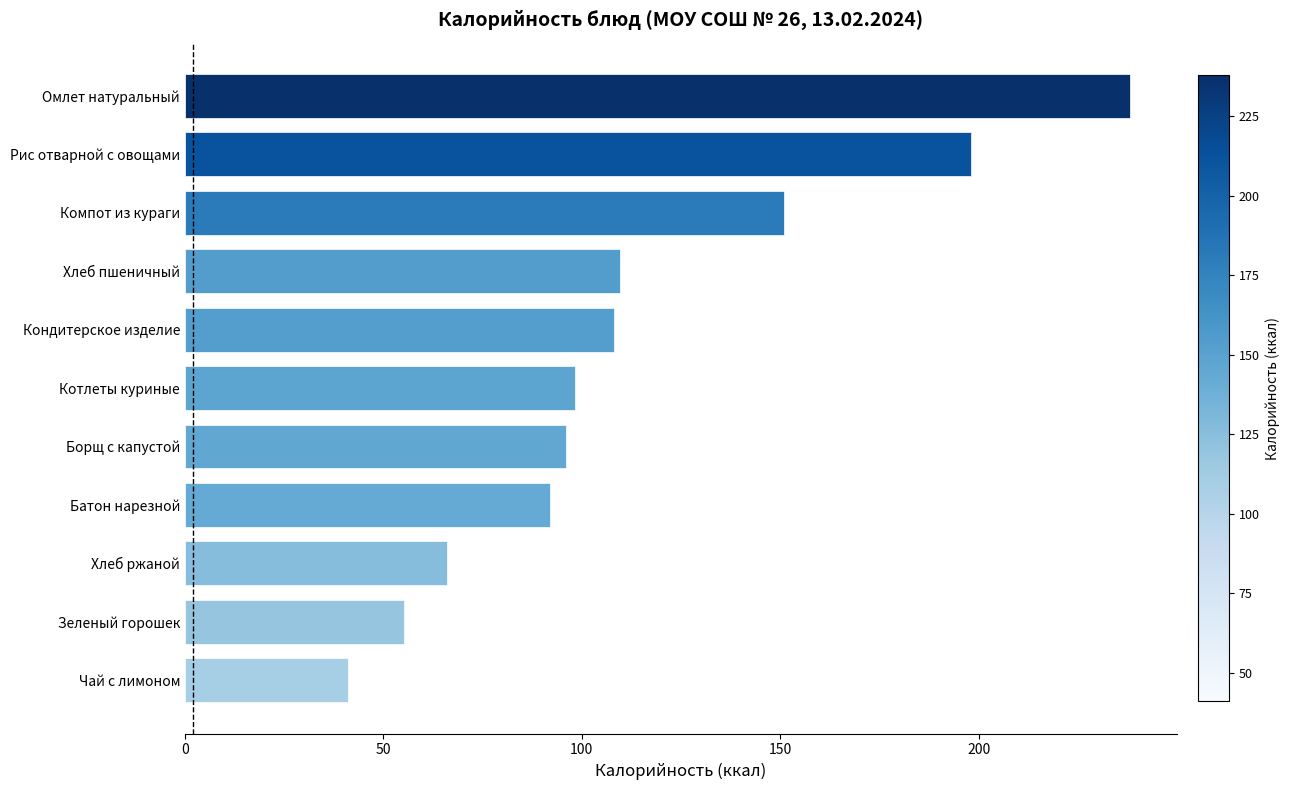

Which has a higher value, Хлеб ржаной or Батон нарезной?

Батон нарезной